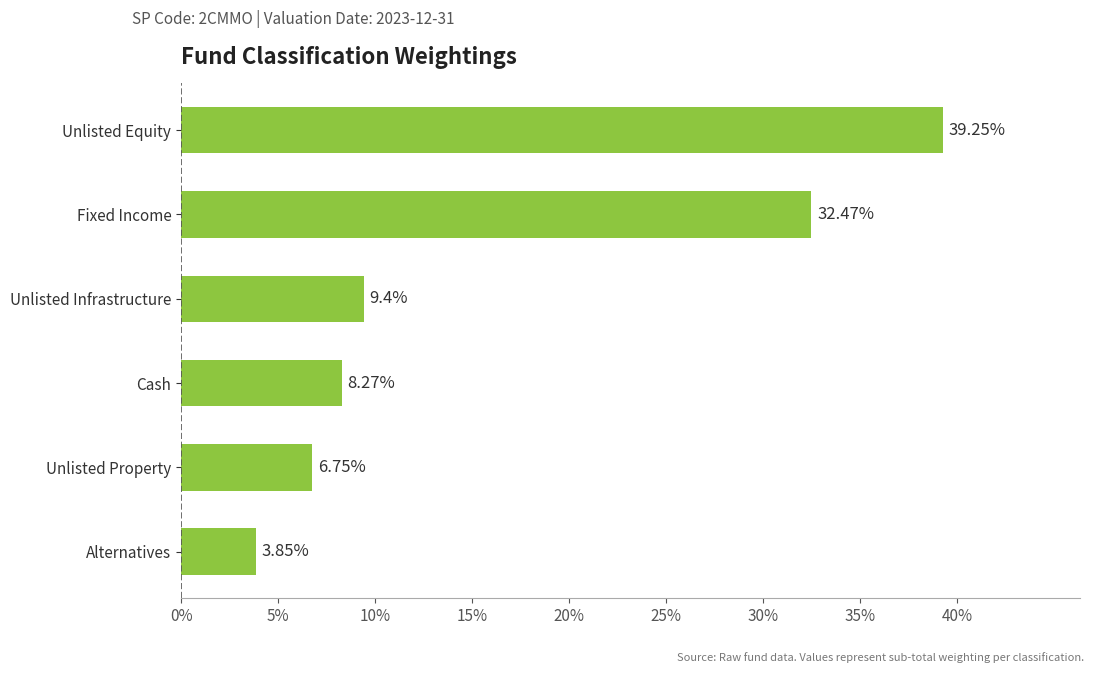

What is the sum of the values at Unlisted Infrastructure and Fixed Income?

41.9